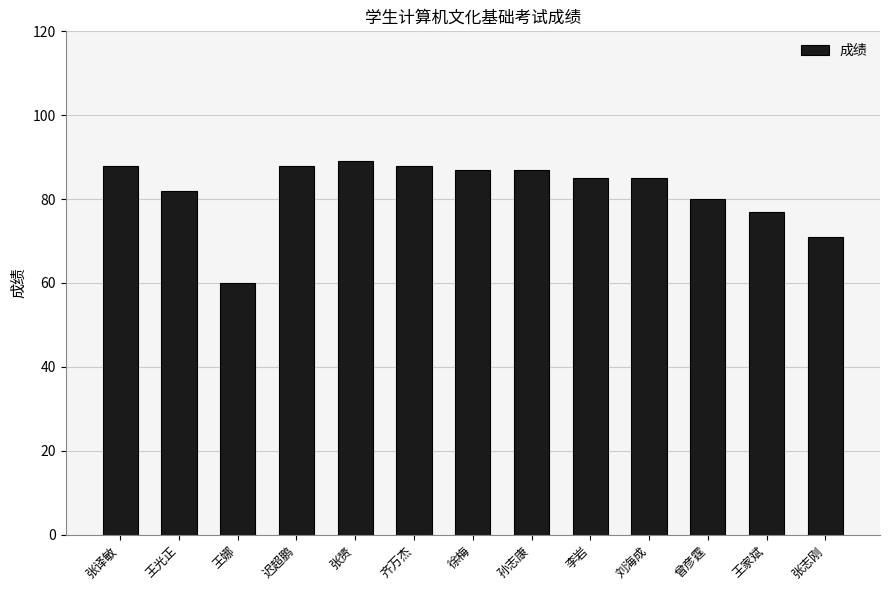

What is the greatest value displayed?

89